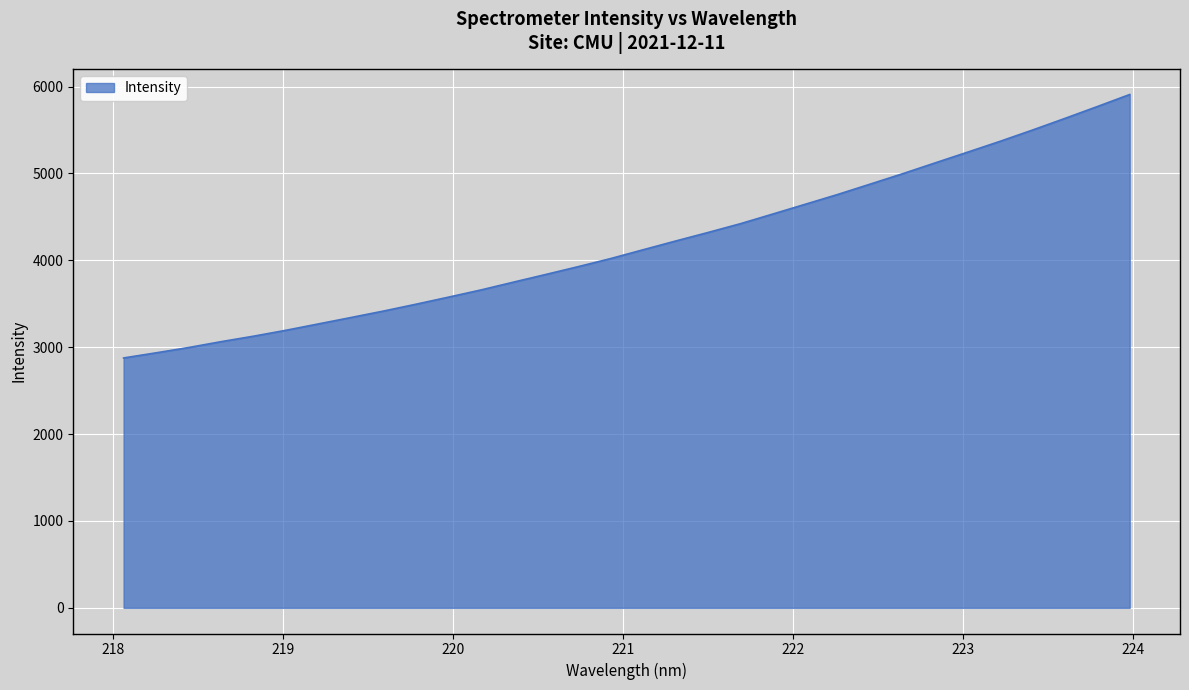

What is the difference between the maximum and minimum values?

3032.6